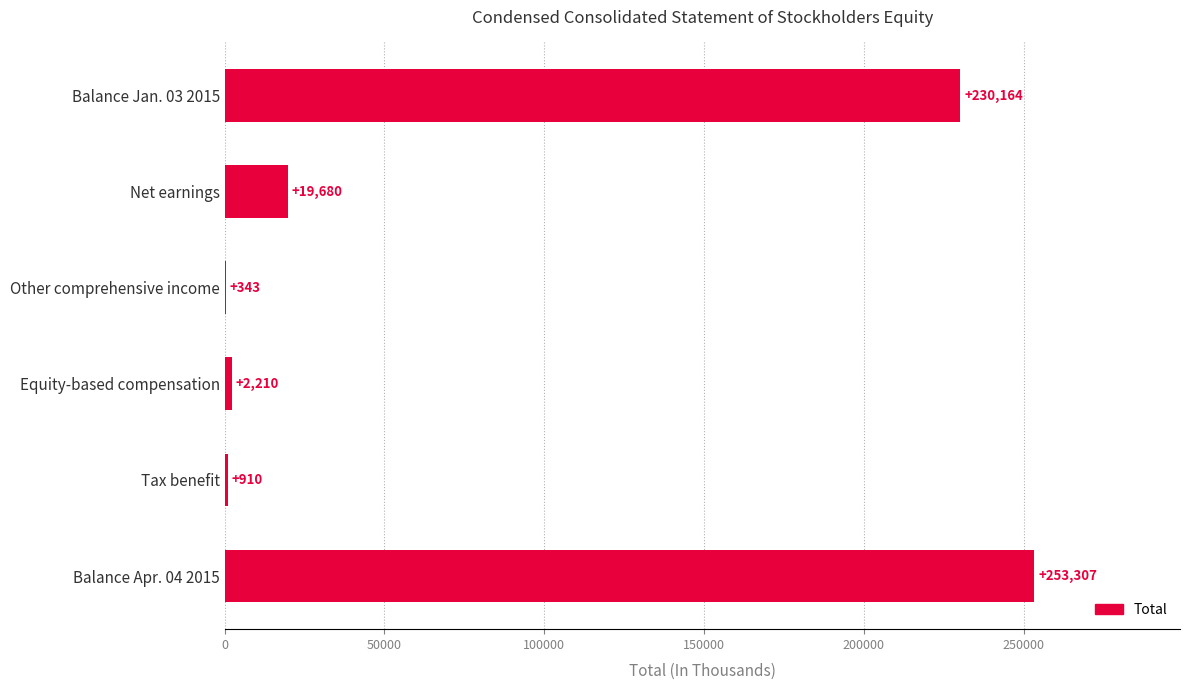

Reading bottom to top, what are all the values shown in this chart?

Balance Apr. 04 2015=253307	Tax benefit=910	Equity-based compensation=2210	Other comprehensive income=343	Net earnings=19680	Balance Jan. 03 2015=230164